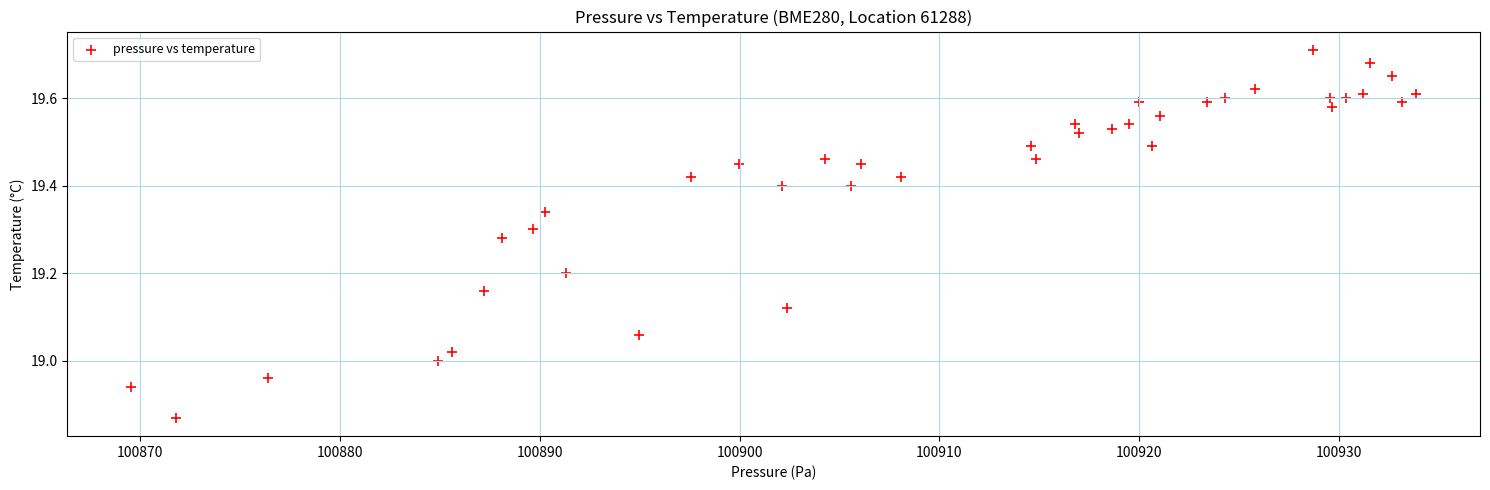

What is the range of Y values (max minus min)?

0.8